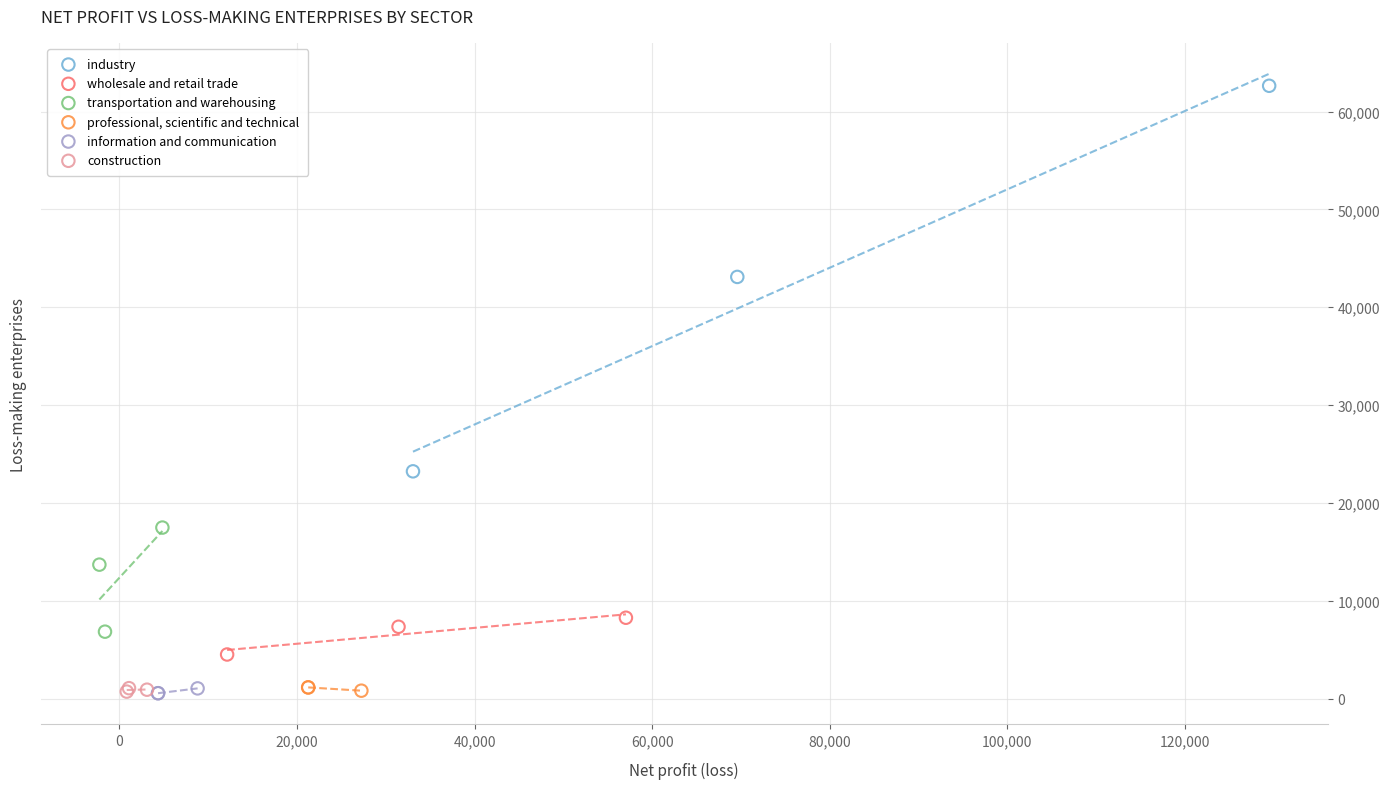

Which series contains the highest Y value?

industry